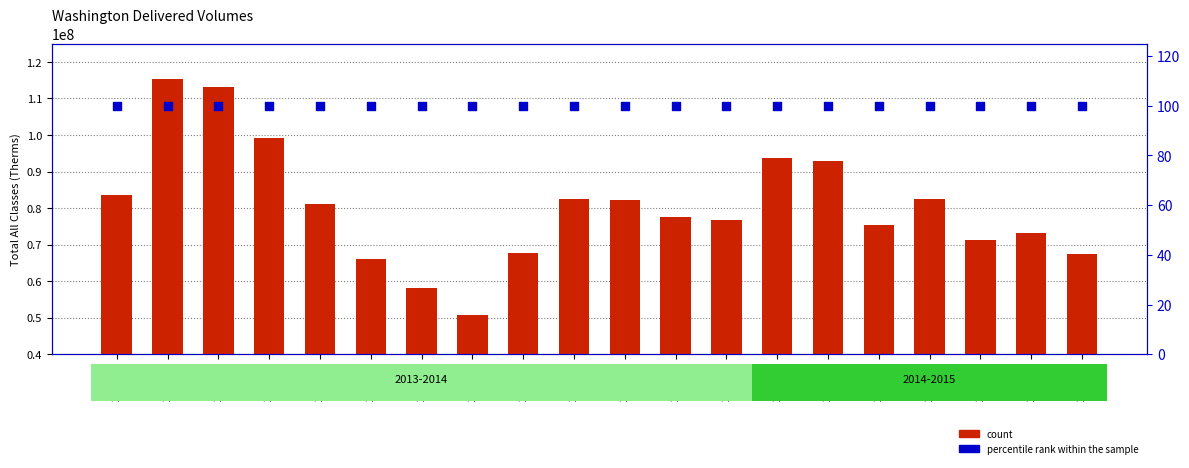

What are all the series names shown in the legend?

count, percentile rank within the sample